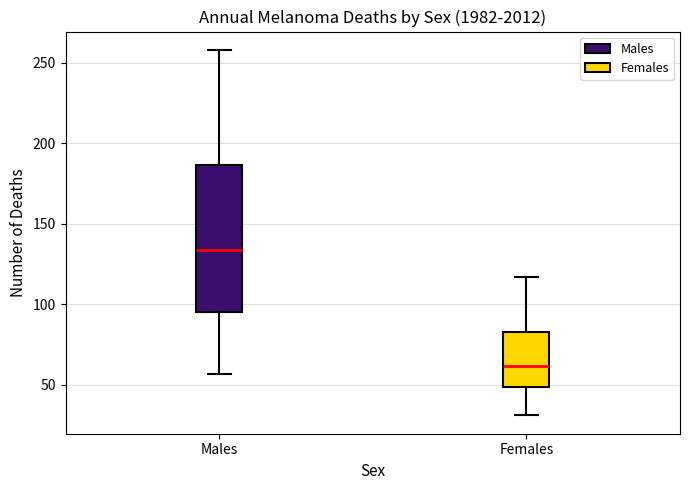

Reading left to right, read every box against the y-axis: the position of its median line, the range the box covers, and the ends of its whiskers. The values are not printed on the chart, so give them approximately, as read against the axis.

Males: median 135, box 95 to 185, whiskers 55 to 260
Females: median 60, box 50 to 85, whiskers 30 to 115